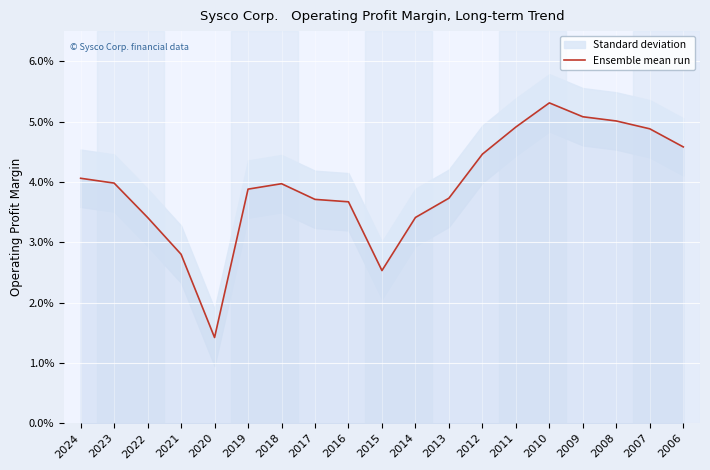

How many lines are shown in the chart?

1